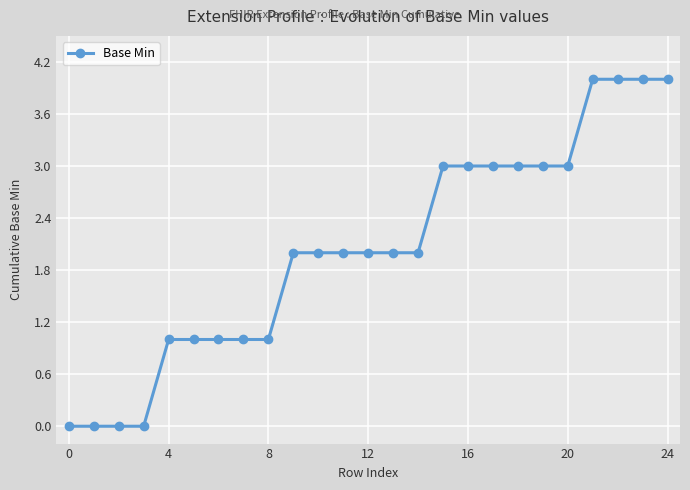

What is the value of the 13th point from the left?

2